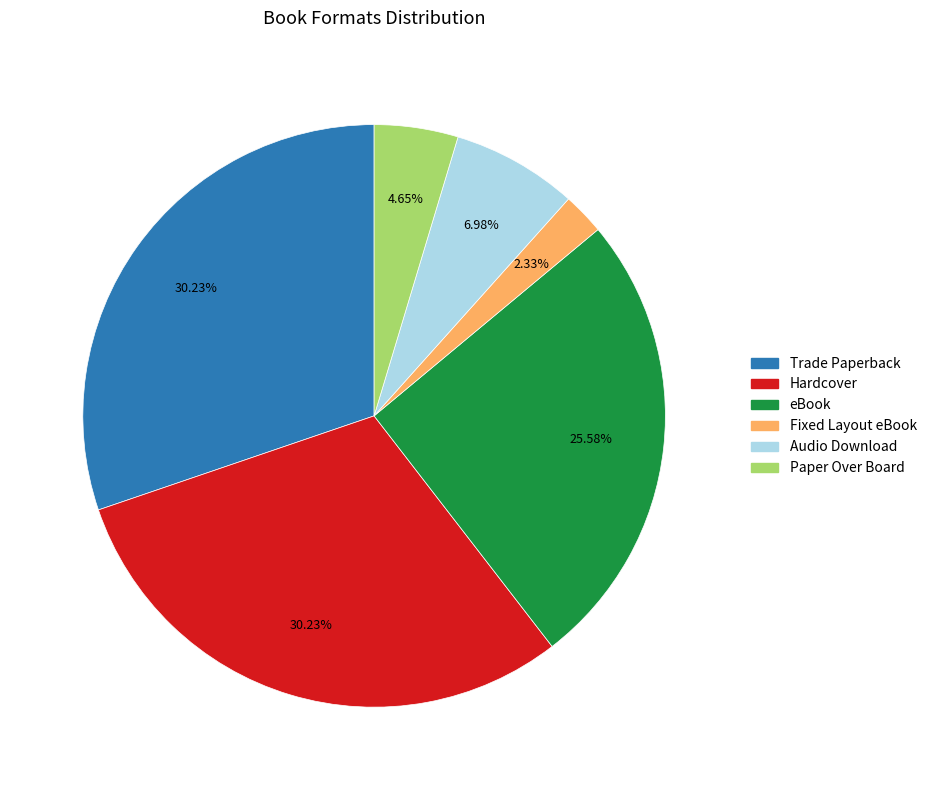

To the nearest percent, what is the combined percentage of Trade Paperback and Audio Download?

37%